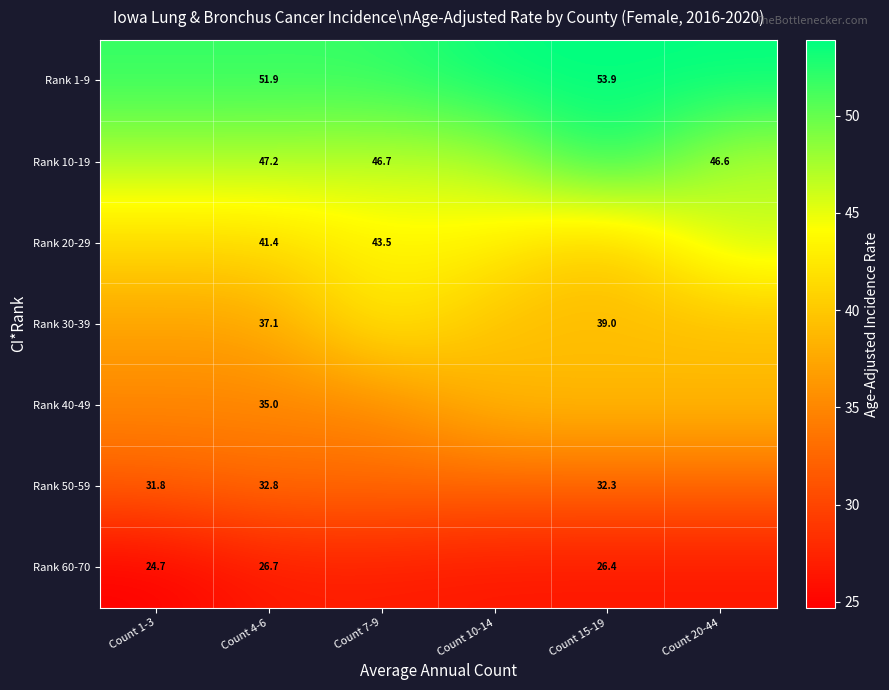

How many data points does each series have?

6